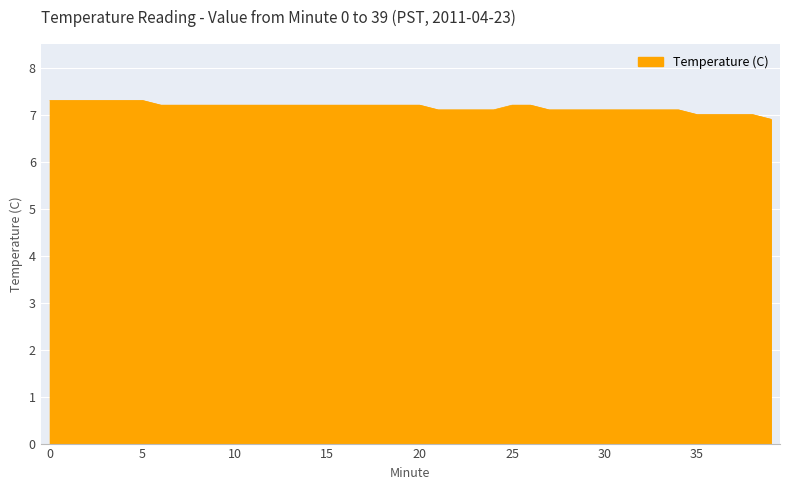

What is the smallest value displayed?

6.9